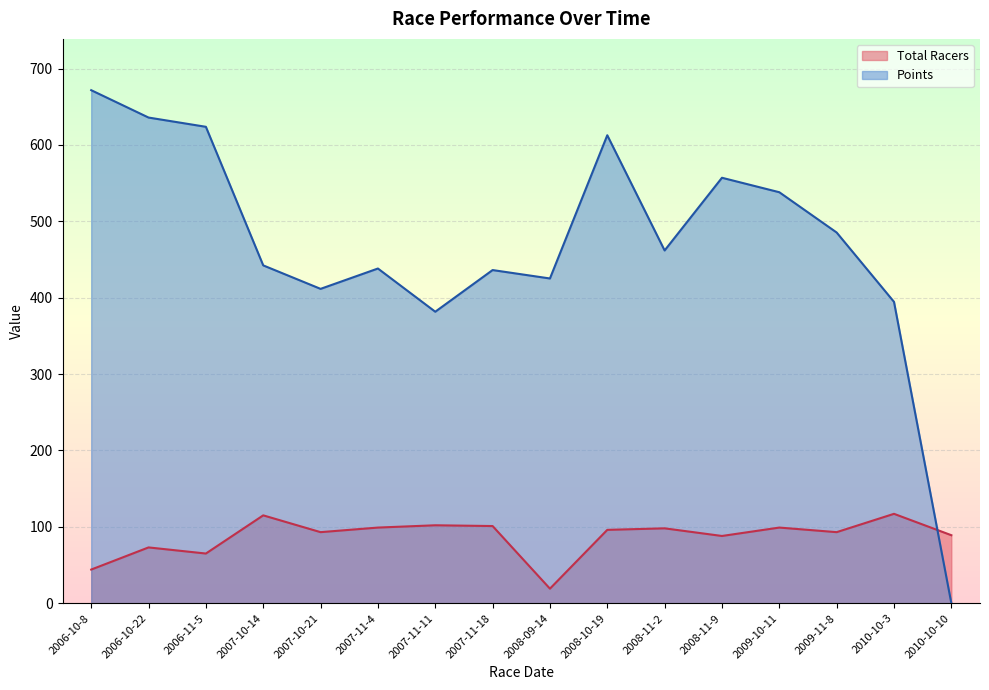

List the series in order of their overall mean, highest first.

Points, Total Racers